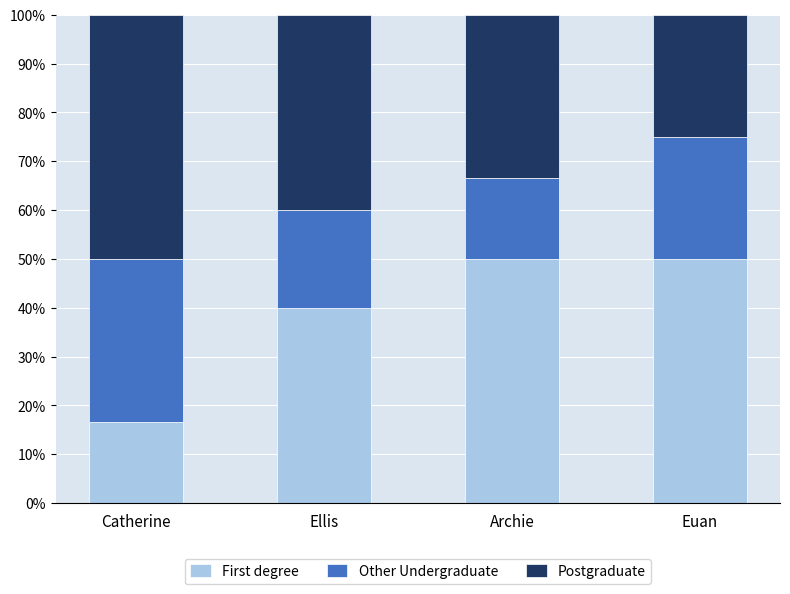

What is the minimum value for First degree?

16.7